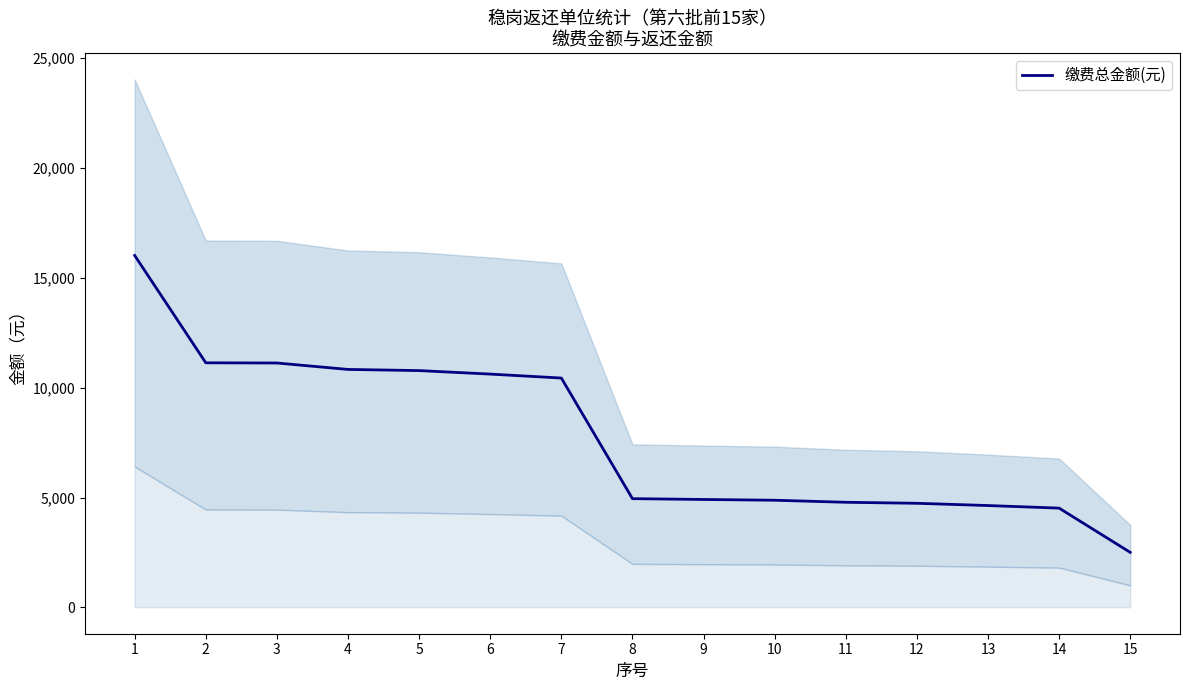

List the labels in order of value, largest first.

1, 2, 3, 4, 5, 6, 7, 8, 9, 10, 11, 12, 13, 14, 15